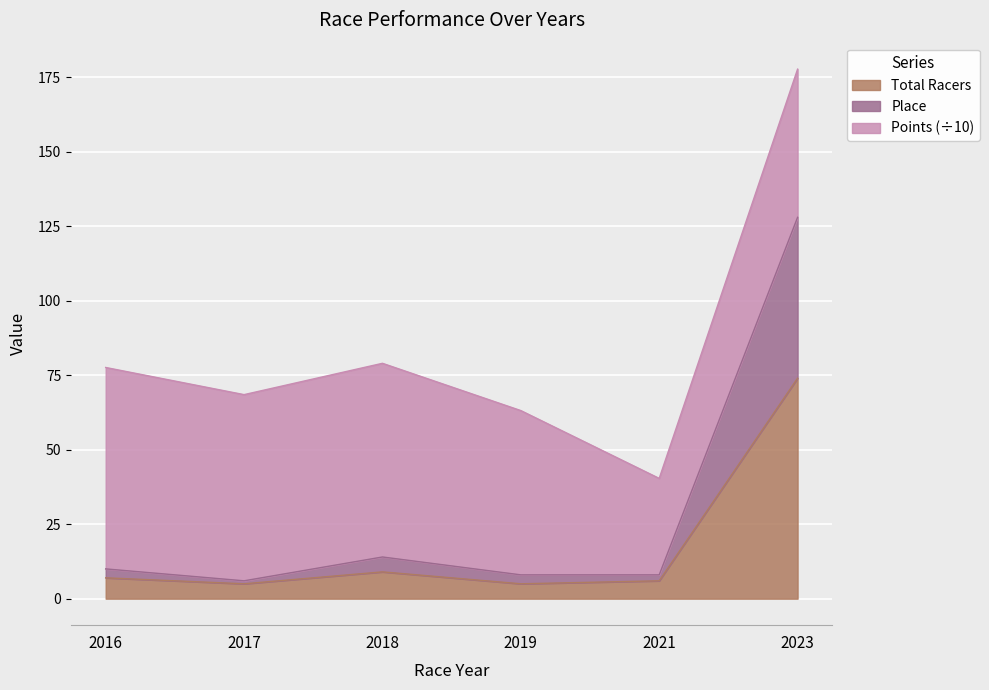

Is the value of Place at 2021 greater than the value of Total Racers at 2019?

Yes